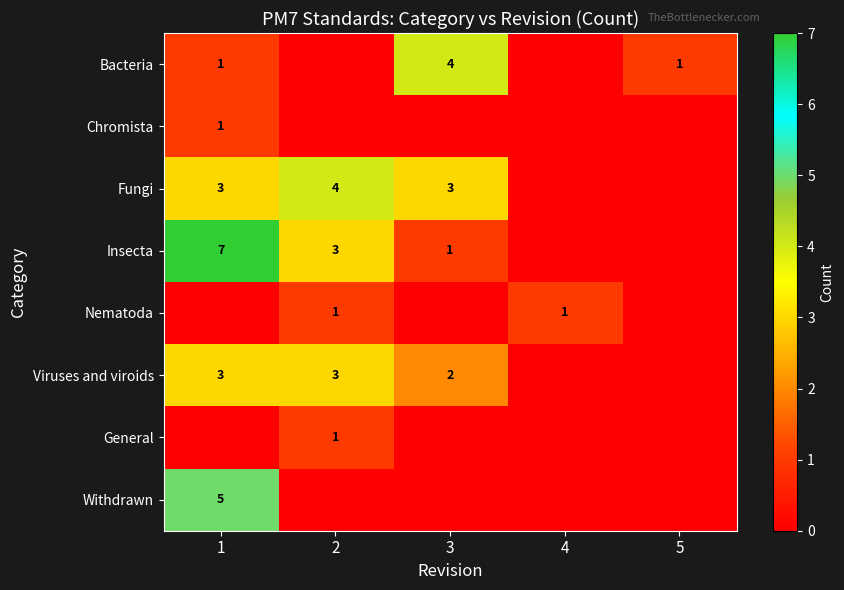

Which has a higher value, 5 or 1?

5